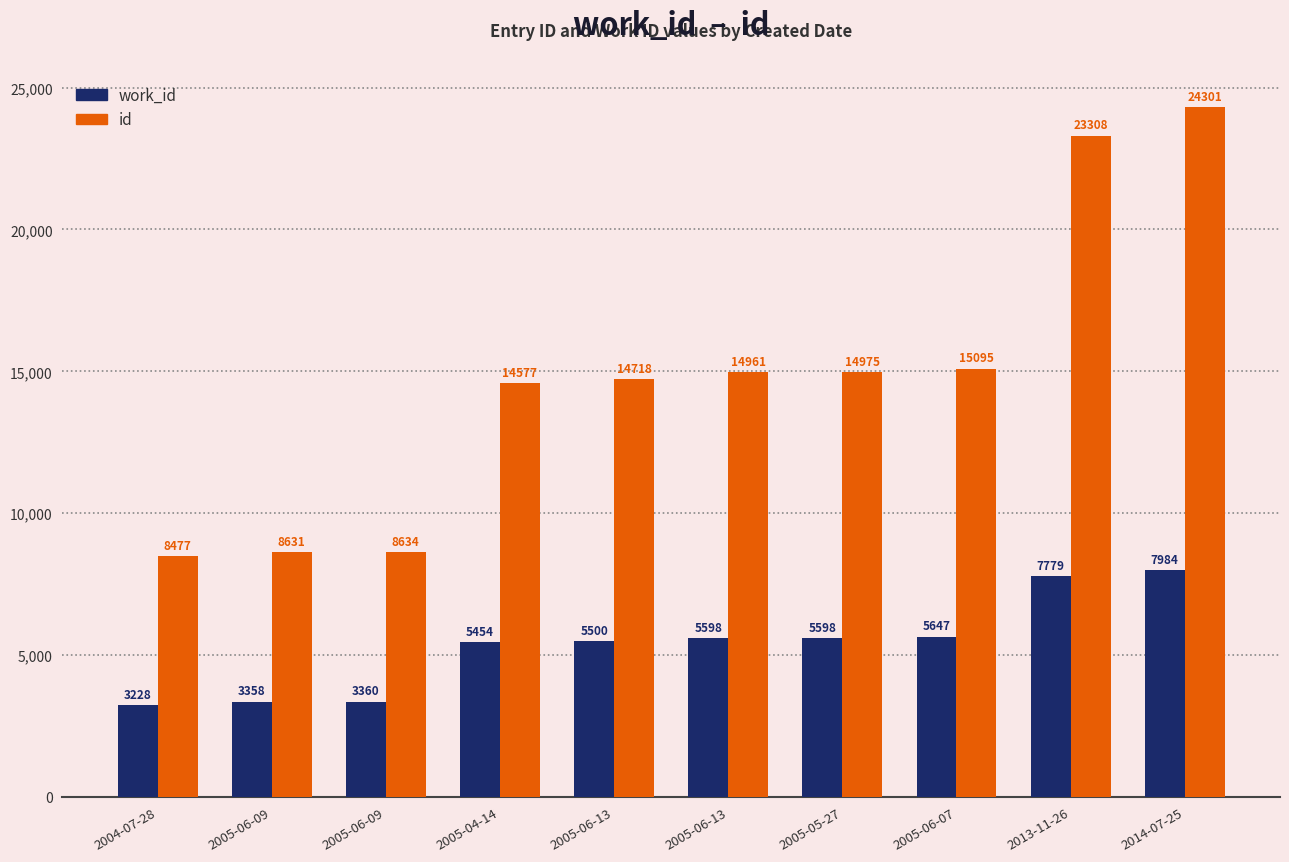

What are all the series names shown in the legend?

work_id, id